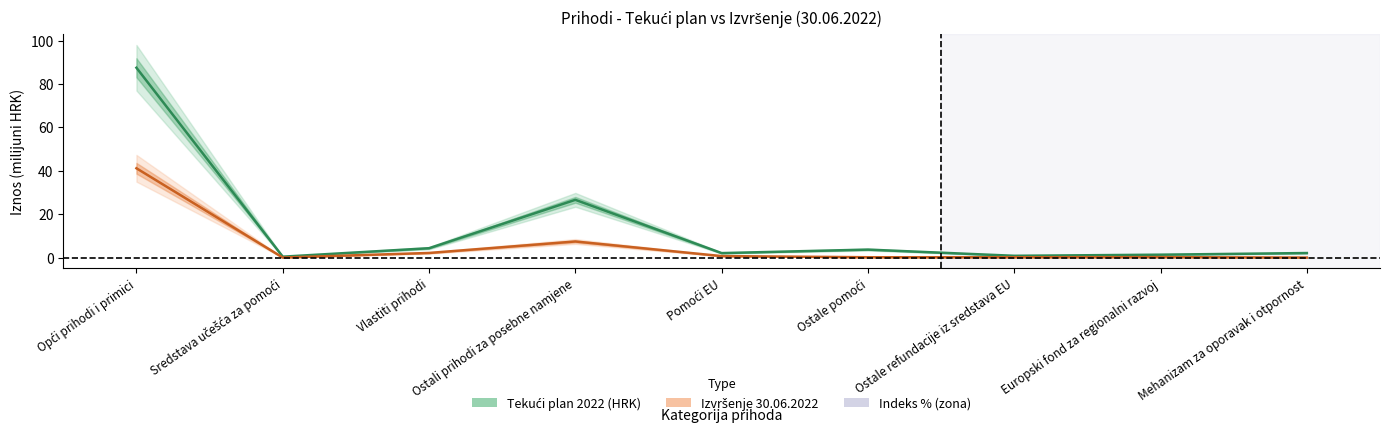

At Mehanizam za oporavak i otpornost, list the series in order from largest to smallest.

Tekući plan 2022 (HRK), Izvršenje 30.06.2022